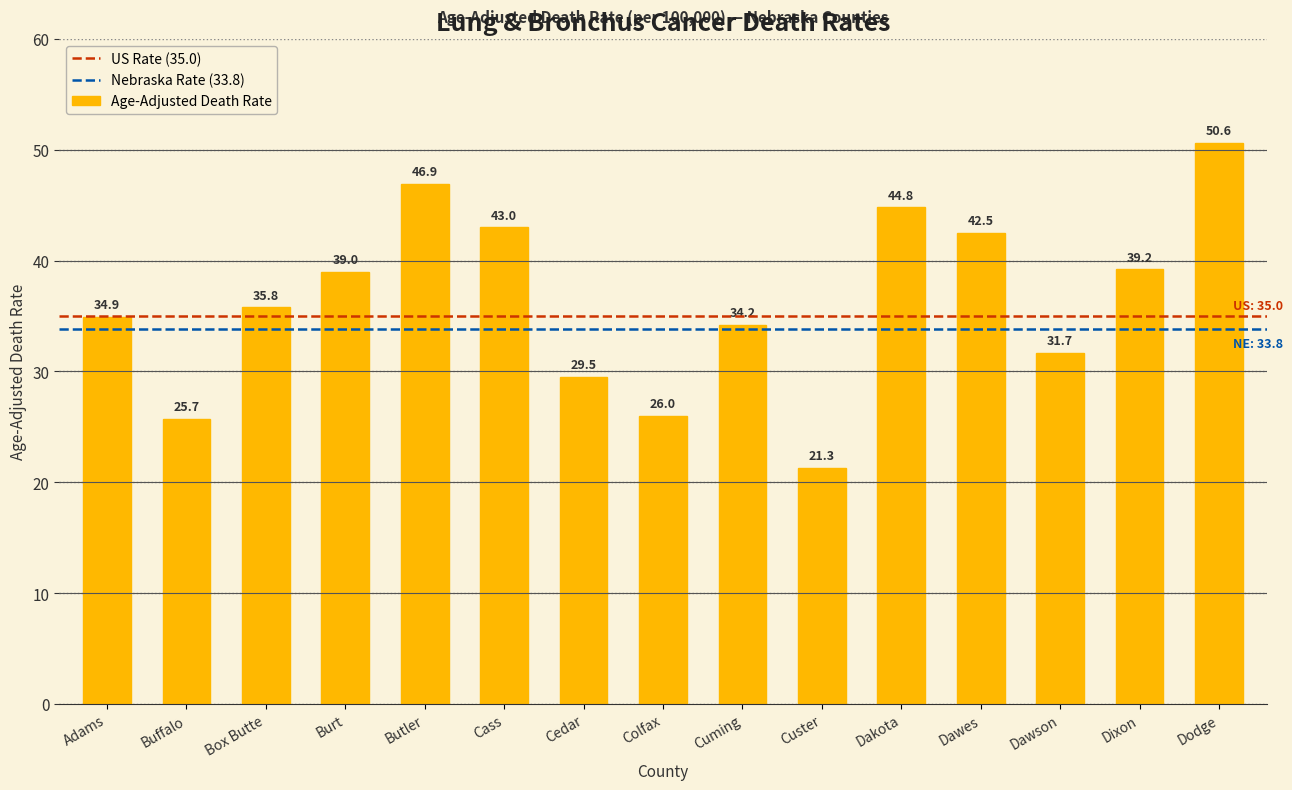

Which category has the lowest value across all series?

Custer